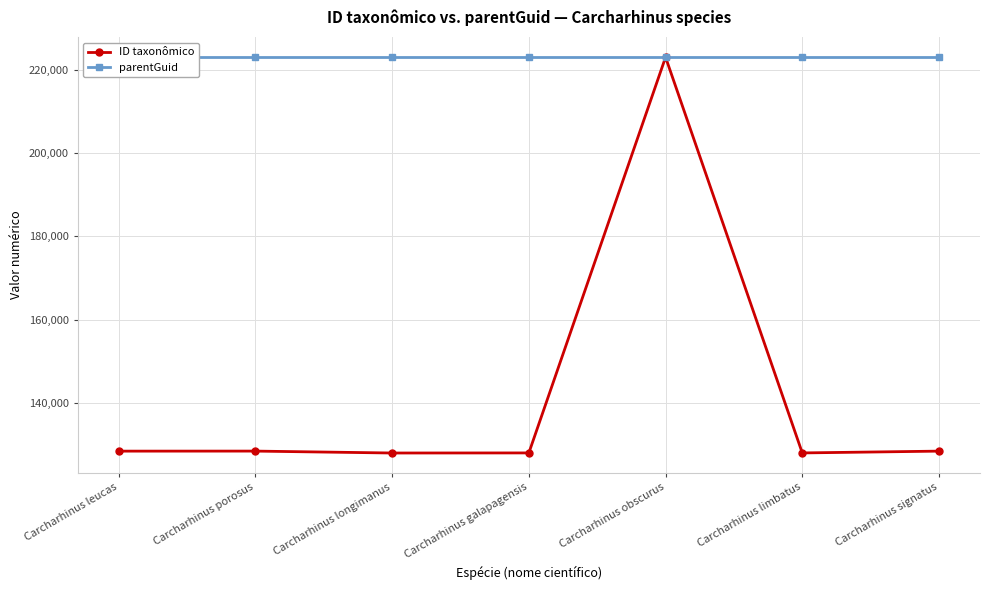

Which series has the largest range (max minus min)?

ID taxonômico